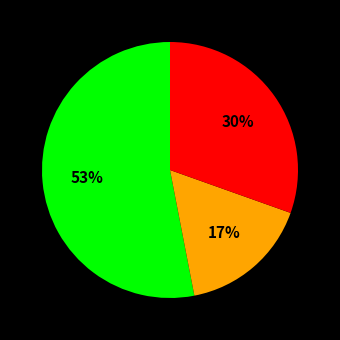

Is there any slice that represents more than half of the pie?

Yes